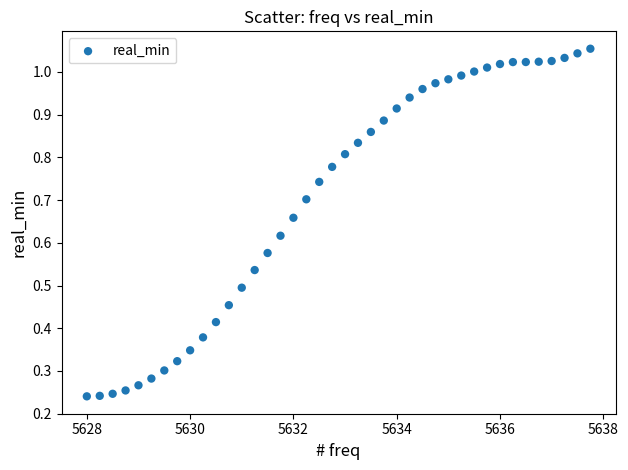

What is the range of X values (max minus min)?

9.8